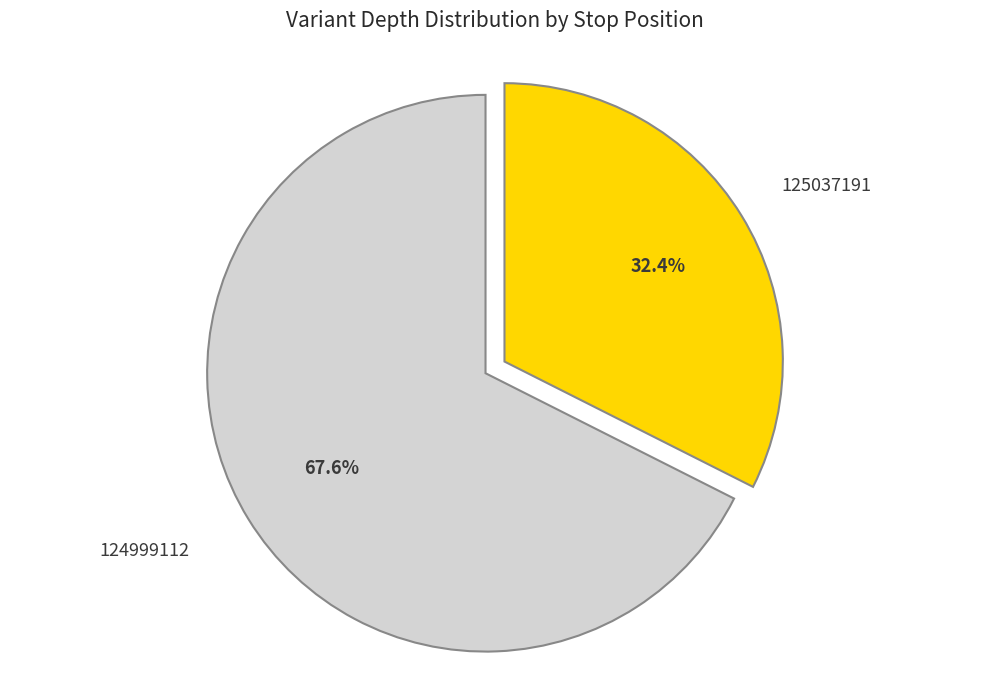

Is there any slice that represents more than half of the pie?

Yes